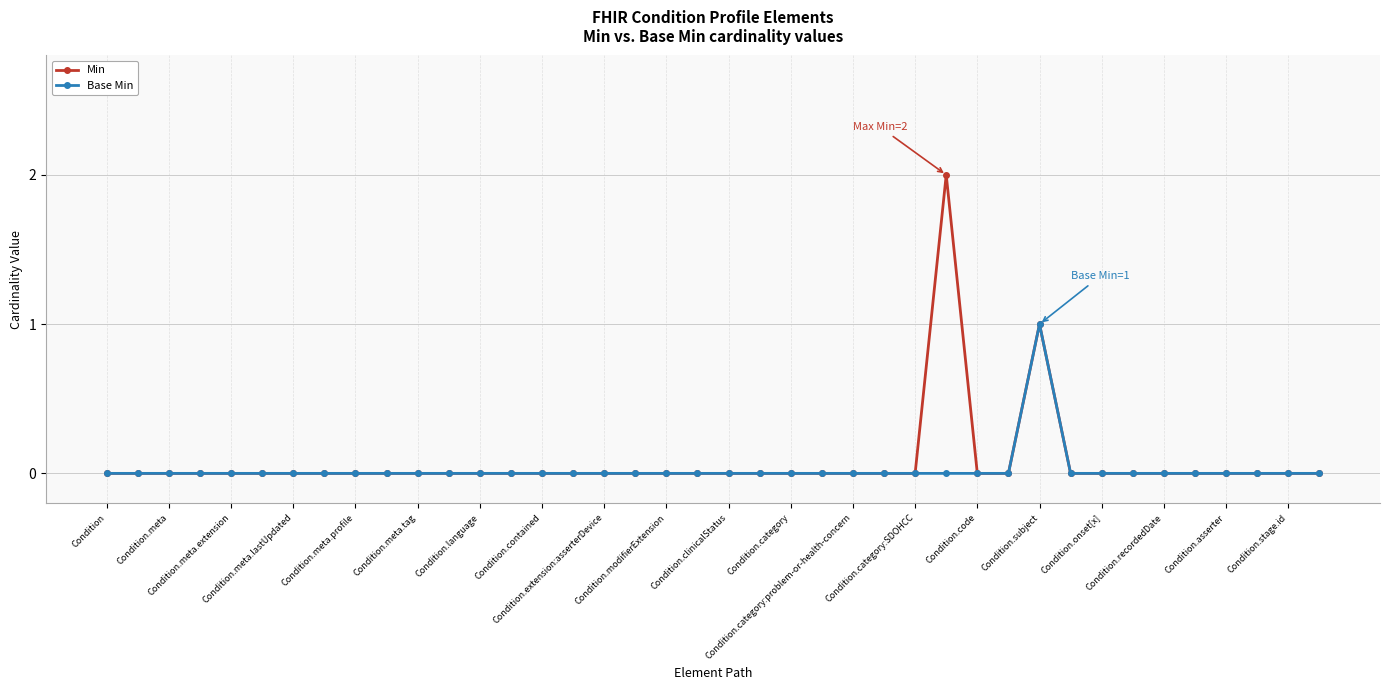

Which series has the largest range (max minus min)?

Min